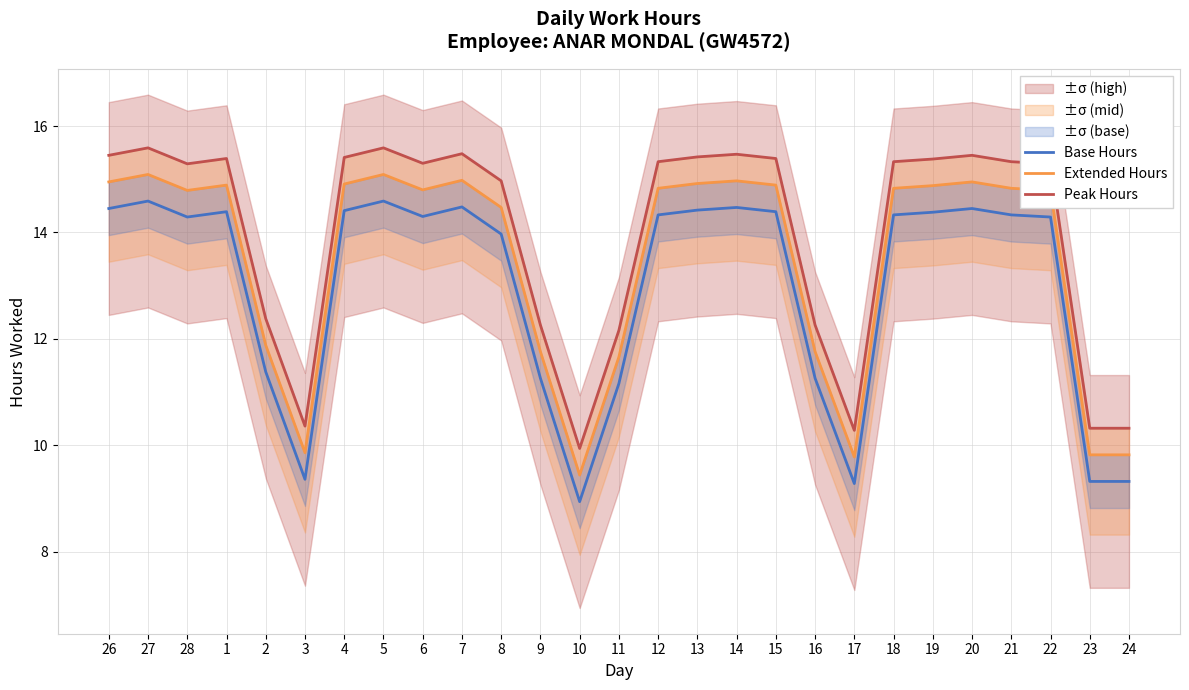

At which category does Extended Hours reach its first local peak?

27